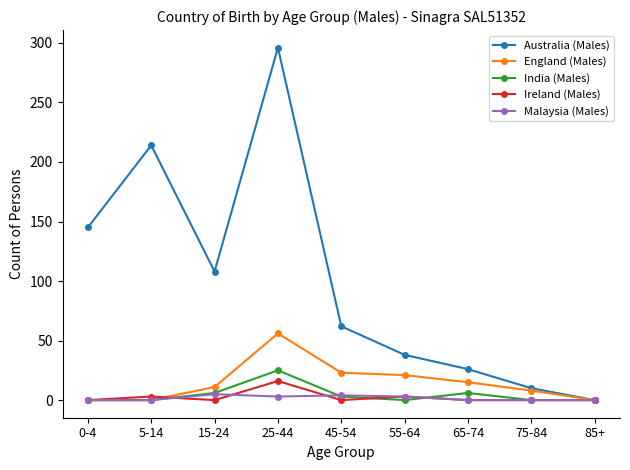

True or false: Australia (Males) has more than 0 points higher than both neighbors.

True